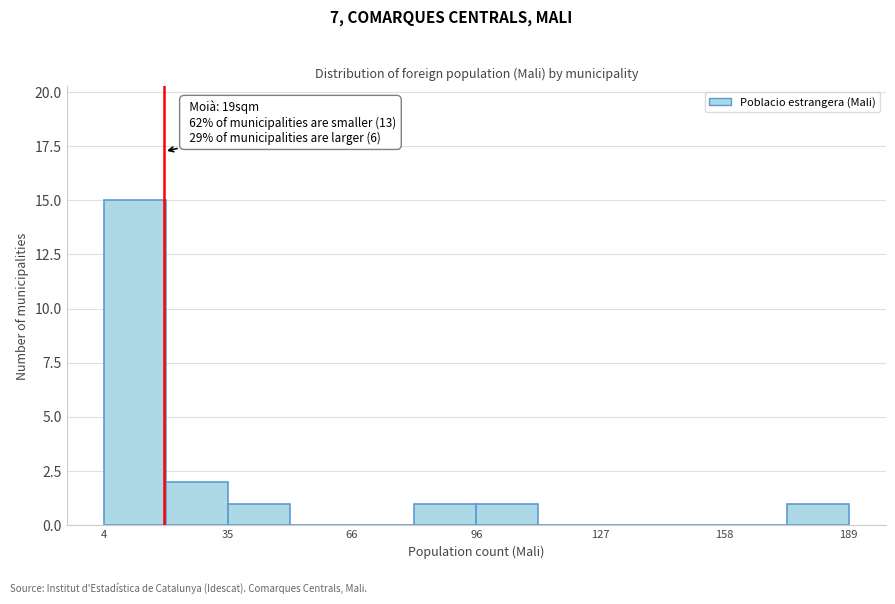

Around what value on the x-axis is the tallest bar? Give the approximate position of its centre, as read against the axis.

10